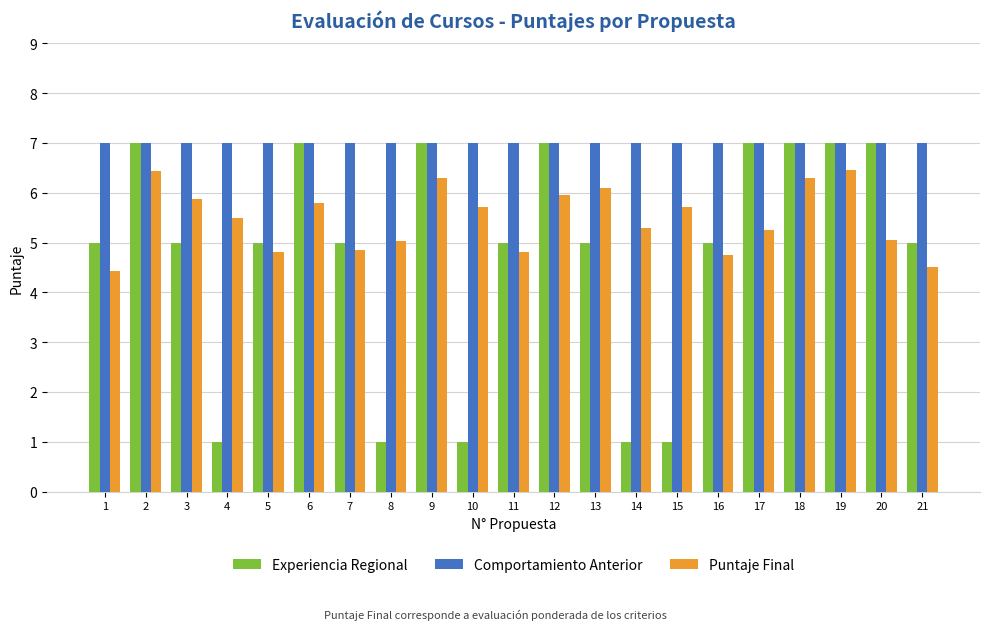

The Experiencia Regional series shows 7.5 at 16. True or false?

False